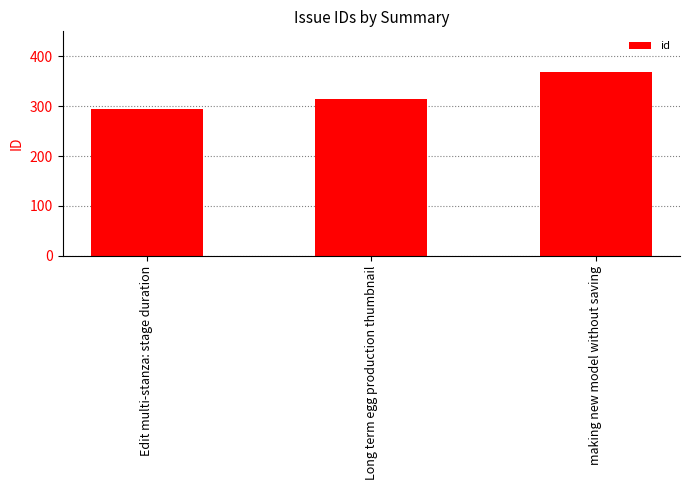

At which category does the chart reach its minimum across all series?

Edit multi-stanza: stage duration